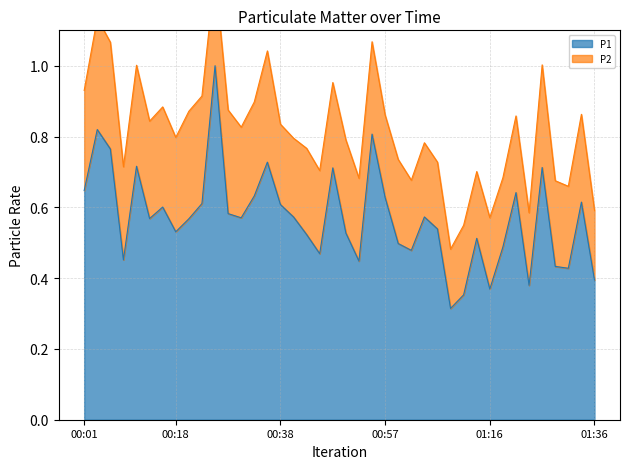

The P1 series shows 0.8 at 00:18. True or false?

False